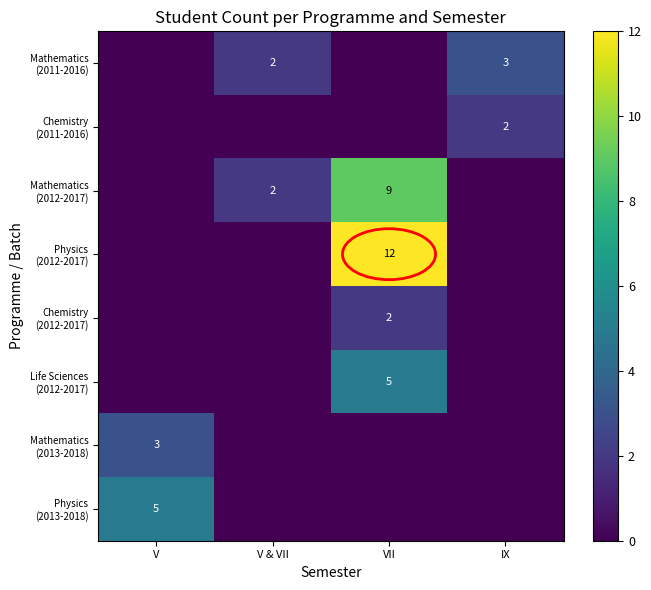

At how many categories does at least one series exceed 8?

1